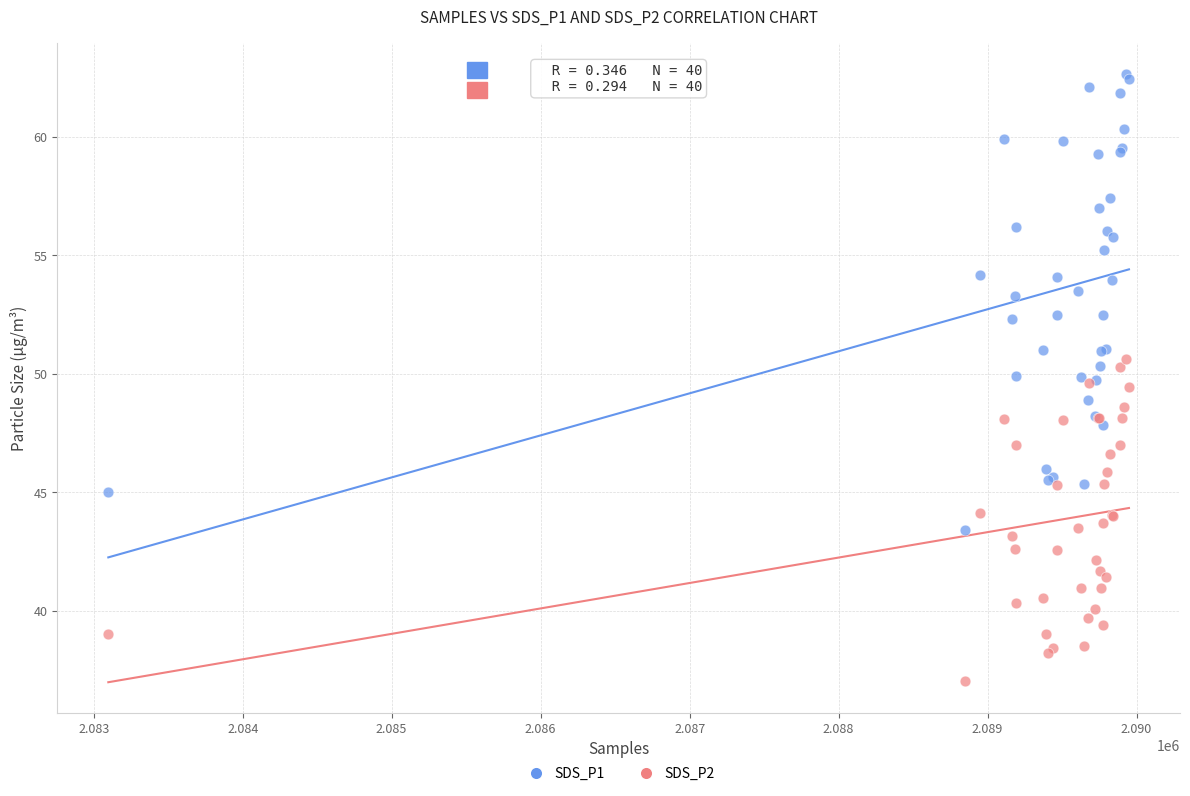

What are all the series names shown in the legend?

SDS_P1, SDS_P2